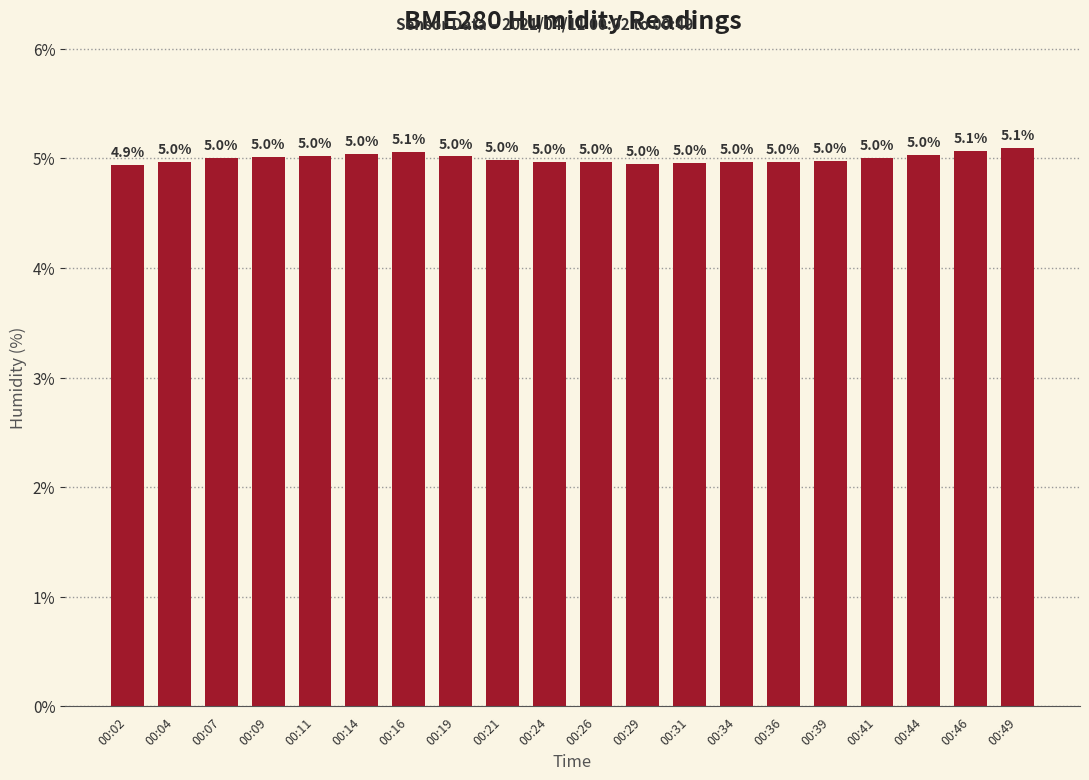

Is it true that the value at 00:04 is 5.0?

True